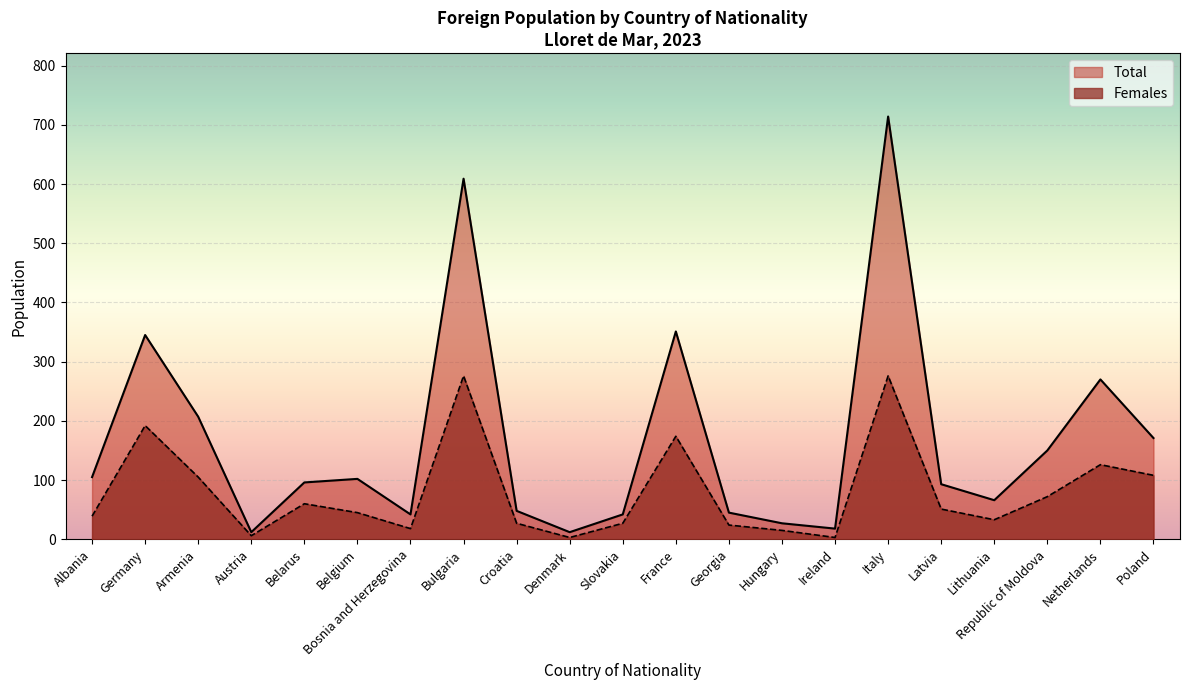

Is it true that Total equals 66 at Belgium?

False